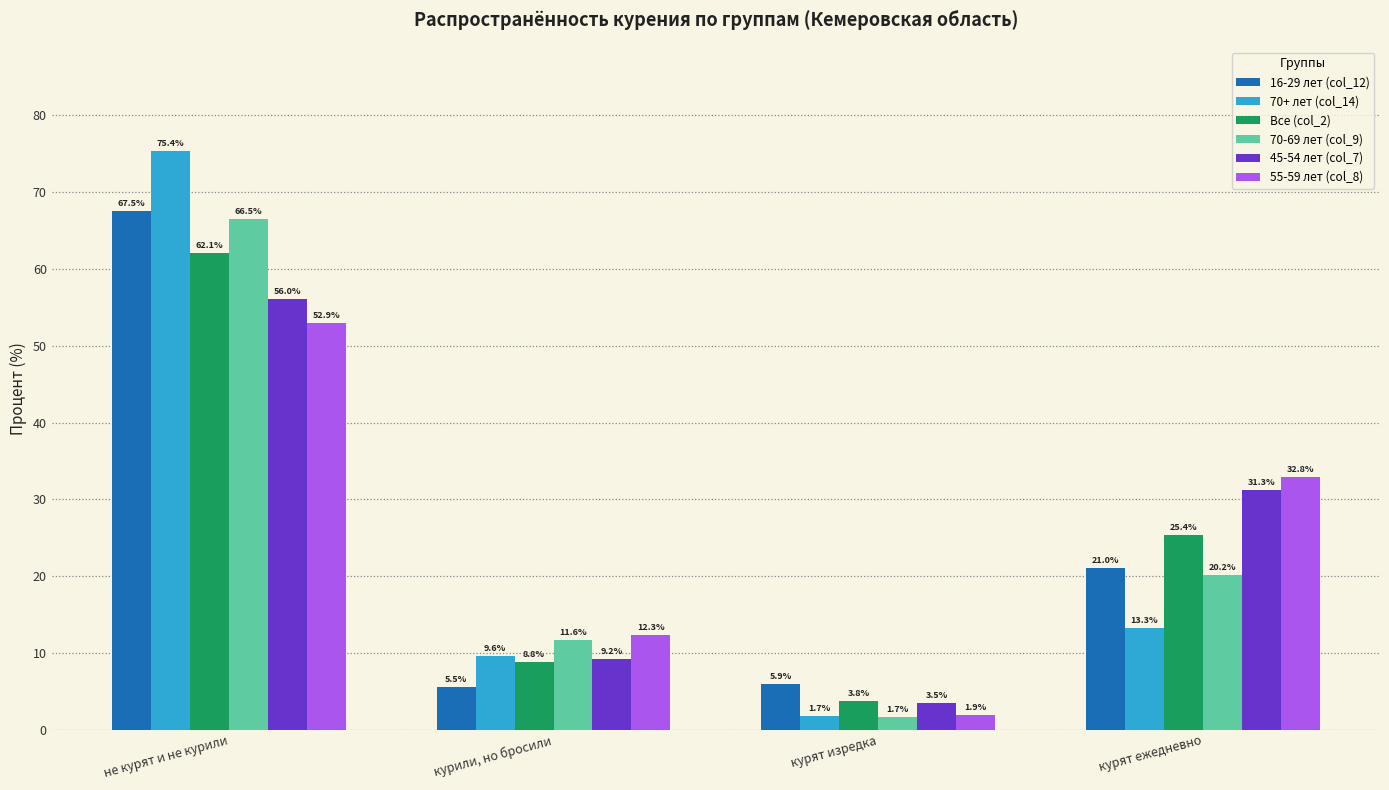

How many values in the 70+ лет (col_14) series are below 13?

2